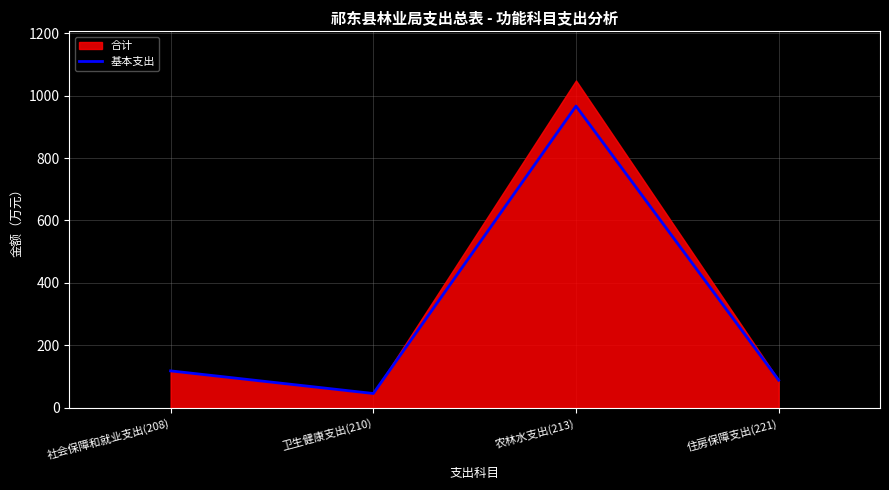

Reading right to left, extract all data points from this chart.

住房保障支出(221)=88.8	农林水支出(213)=966.4	卫生健康支出(210)=46.0	社会保障和就业支出(208)=118.5